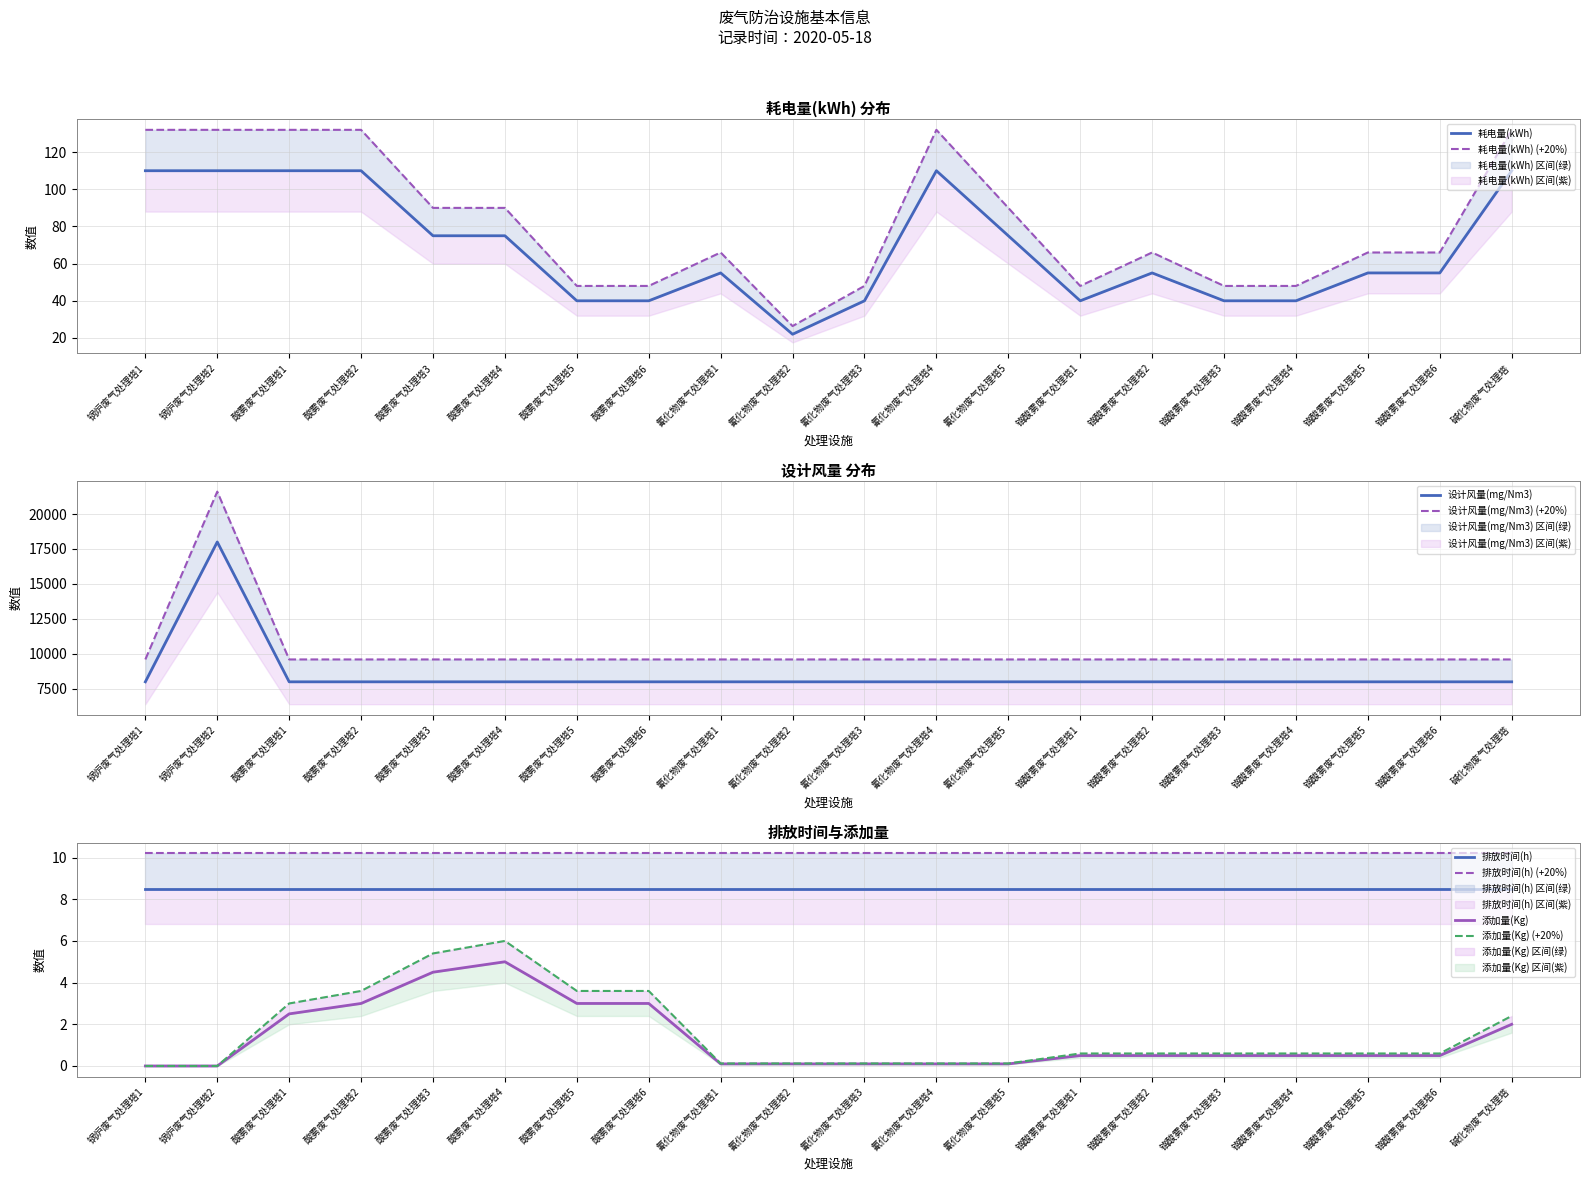

What position from the right is 氰化物废气处理塔2?

11